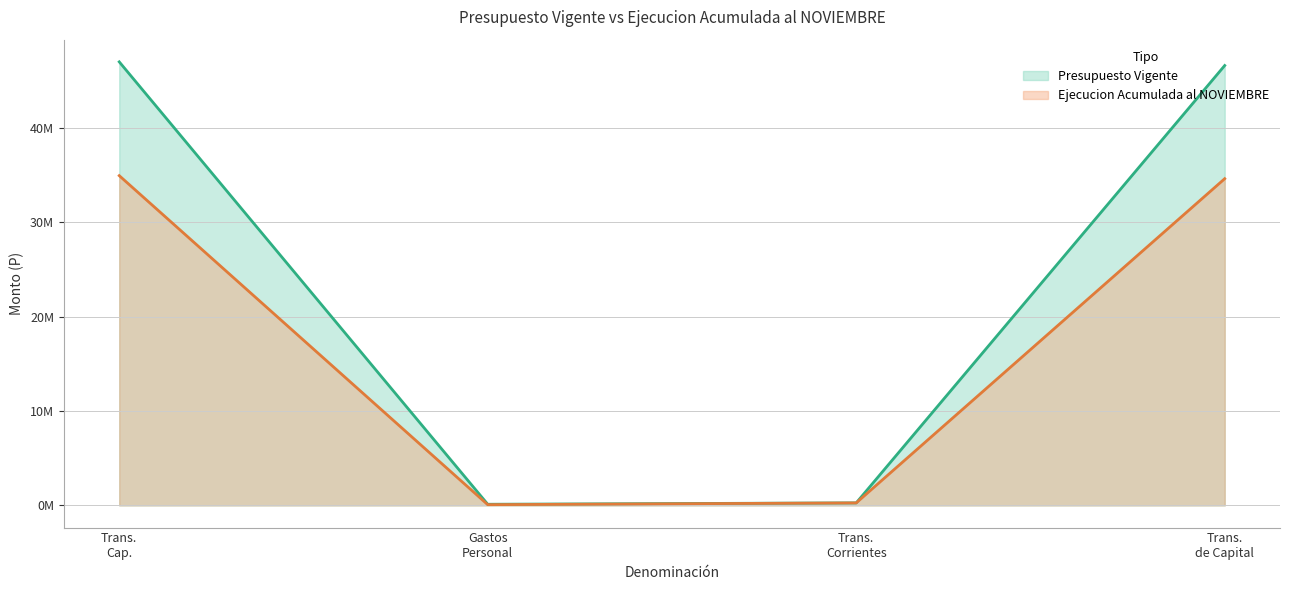

Does the chart have visible grid lines?

Yes